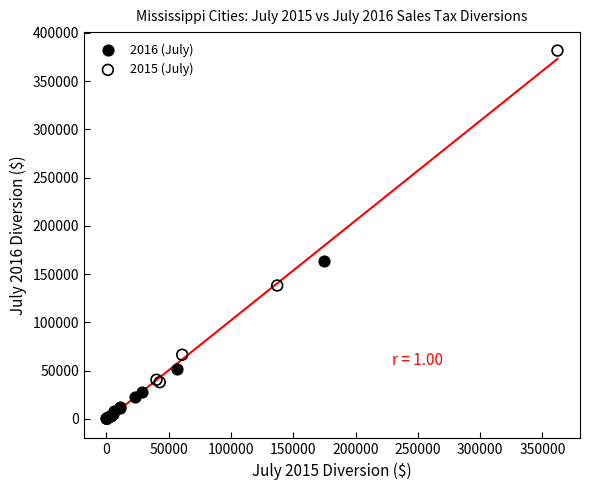

Which series contains the highest Y value?

2015 (July)